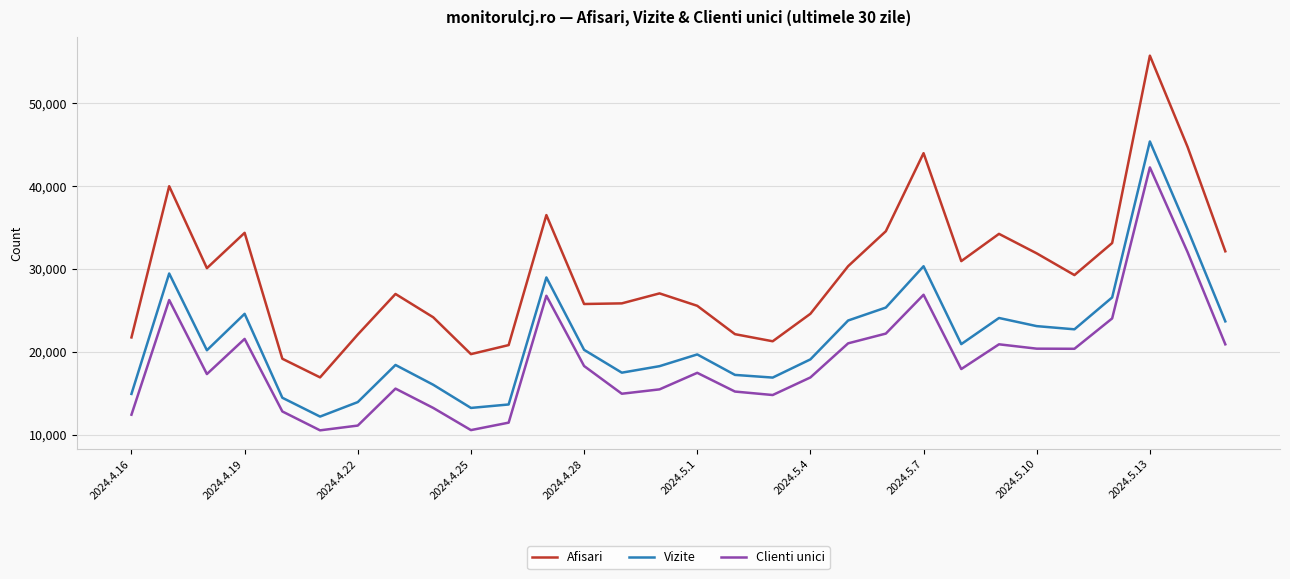

In Afisari, how many points are higher than both neighbors (excluding endpoints)?

8